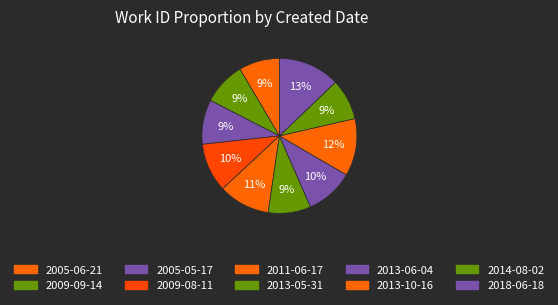

Does 2013-10-16 represent more than half of the total?

No